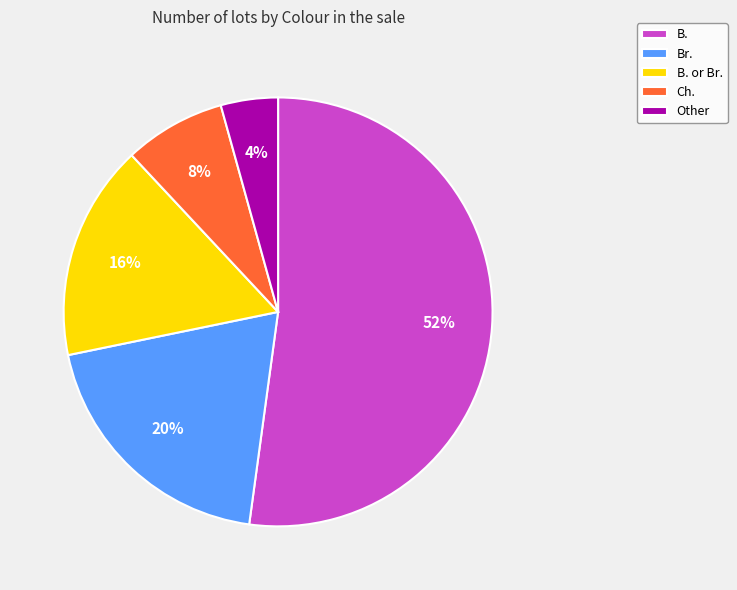

To the nearest percent, what is the combined percentage of Ch. and B.?

60%